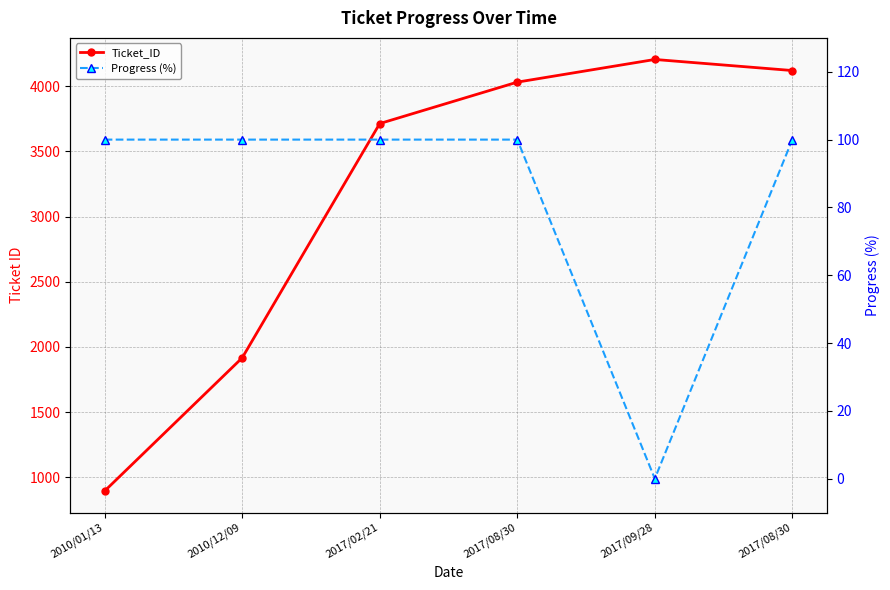

At which category does the chart reach its minimum across all series?

2017/09/28